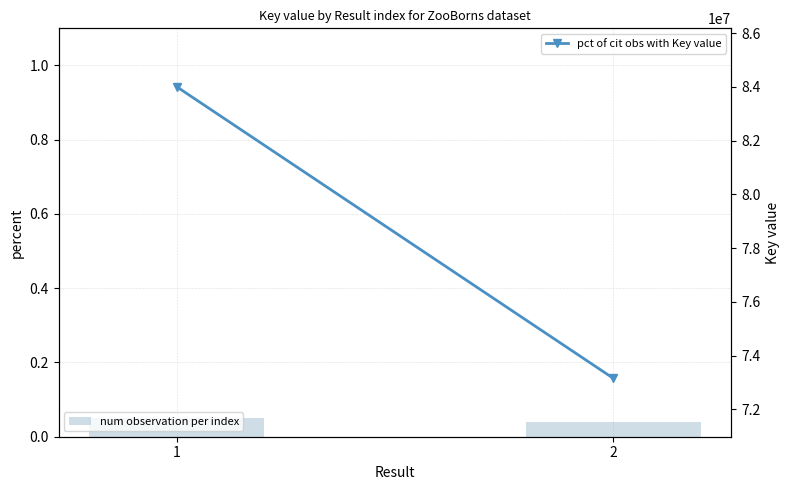

What is the difference between the maximum and minimum values in the pct of cit obs with Key value series?

10856928.0